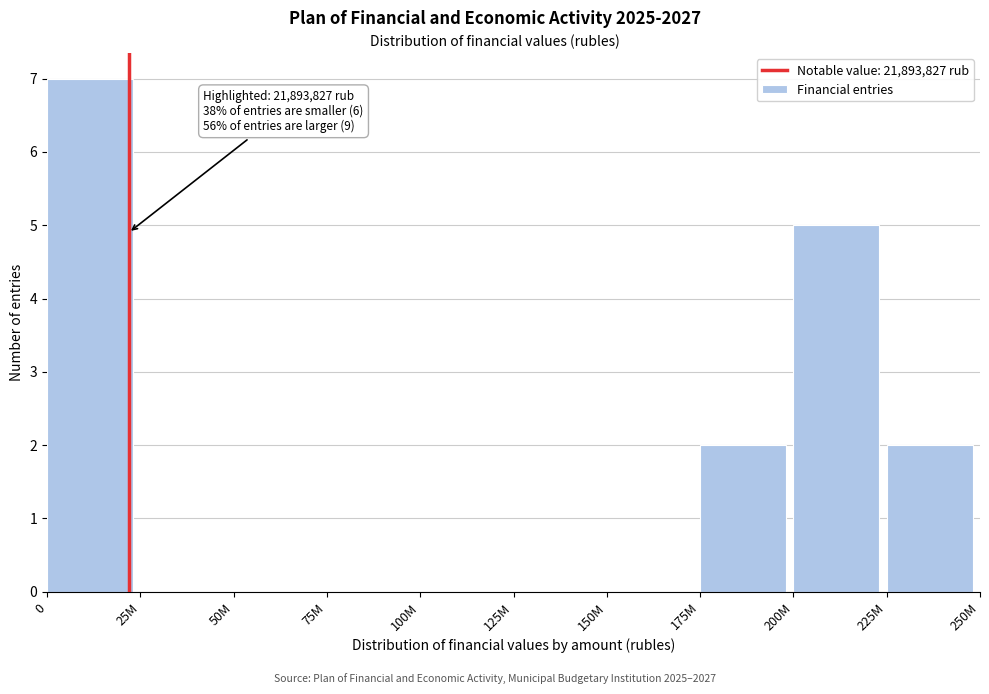

Reading left to right, extract all data points from this chart.

0=7	25M=0	50M=0	75M=0	100M=0	125M=0	150M=0	175M=2	200M=5	225M=2